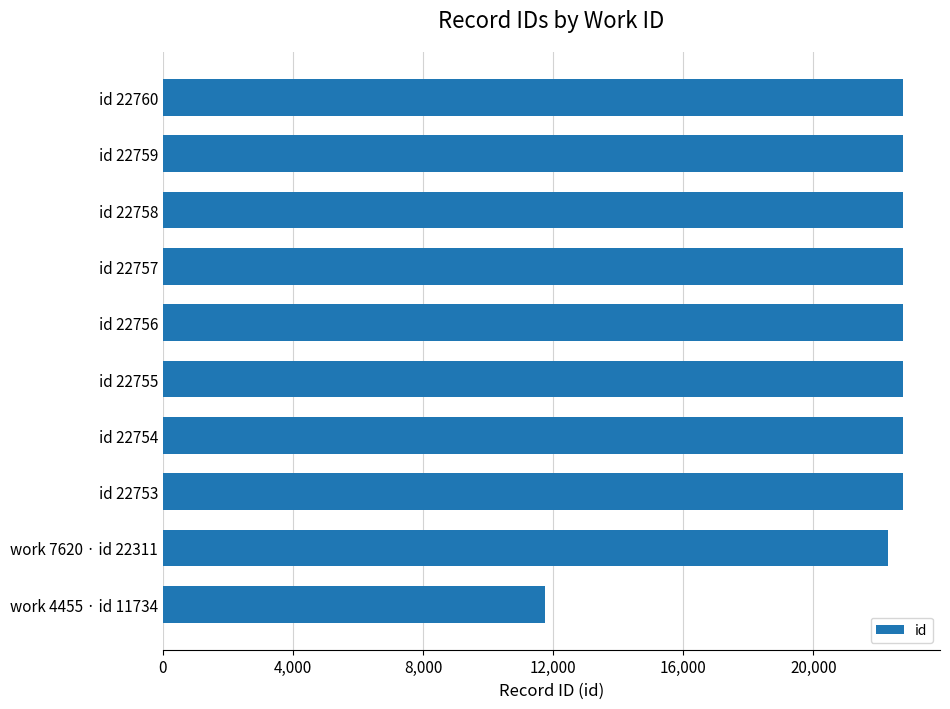

Does the chart contain stacked bars?

No